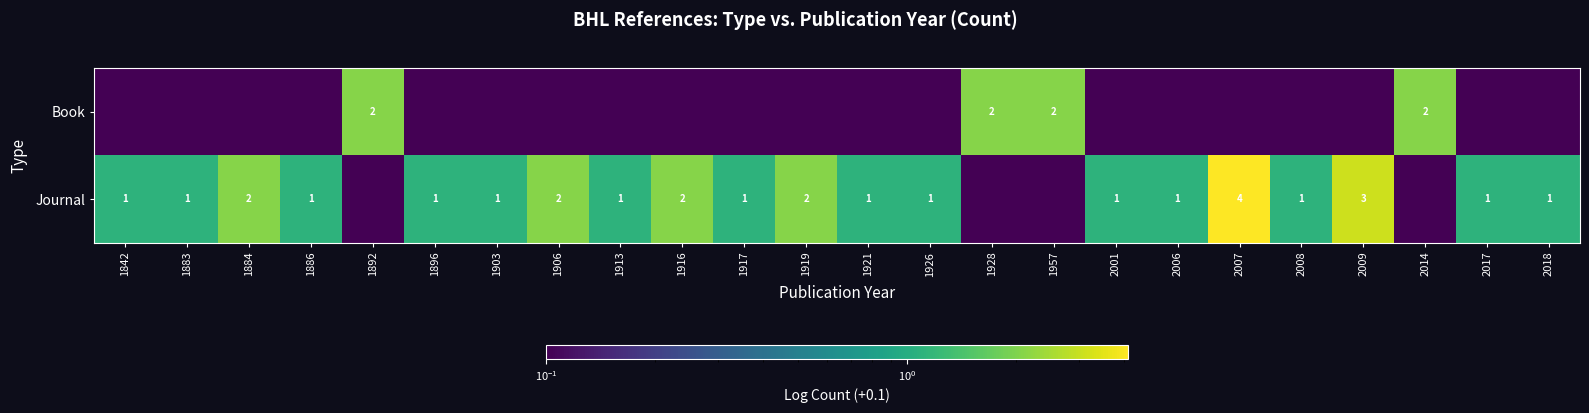

What is the sum of the Journal values at 2017 and 2001?

2.0